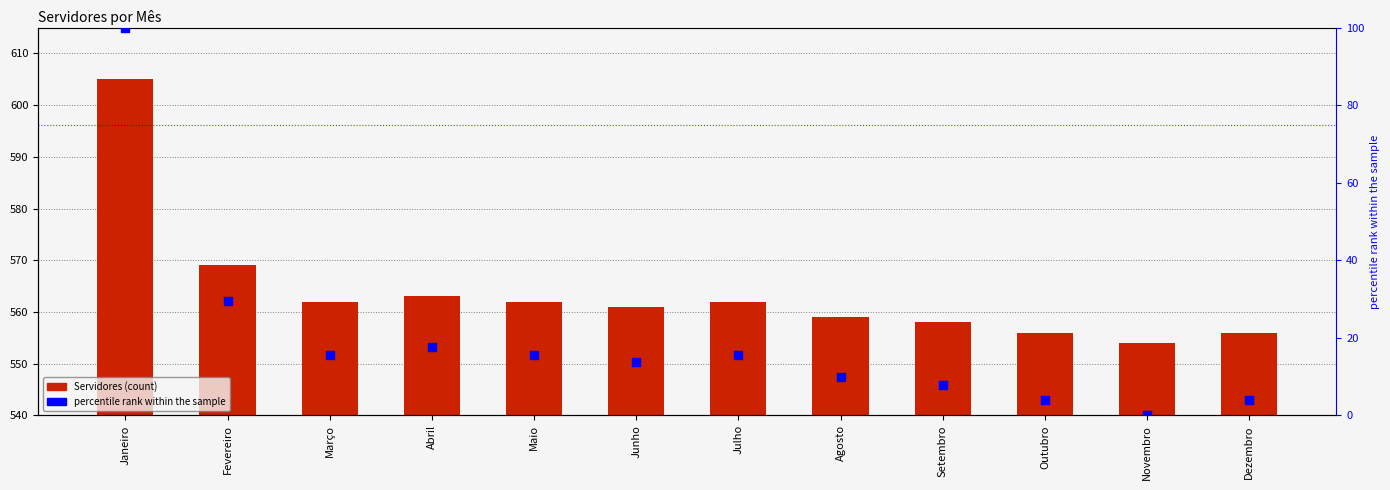

Which series has the largest total across all categories?

Servidores